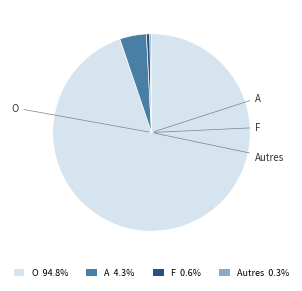

Is there any slice that represents more than half of the pie?

Yes